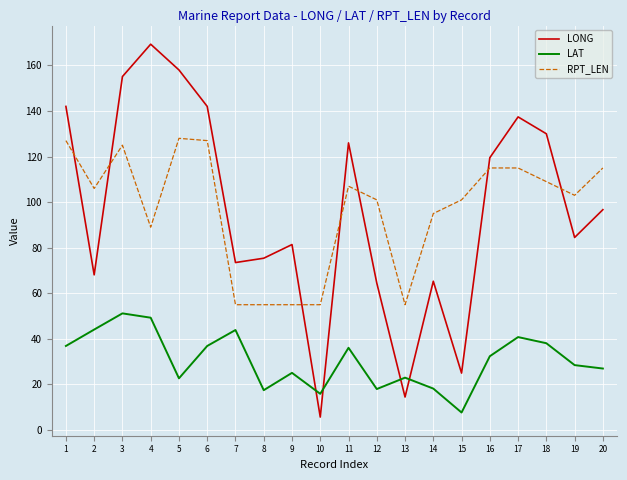

Count the number of categories in the chart.

20